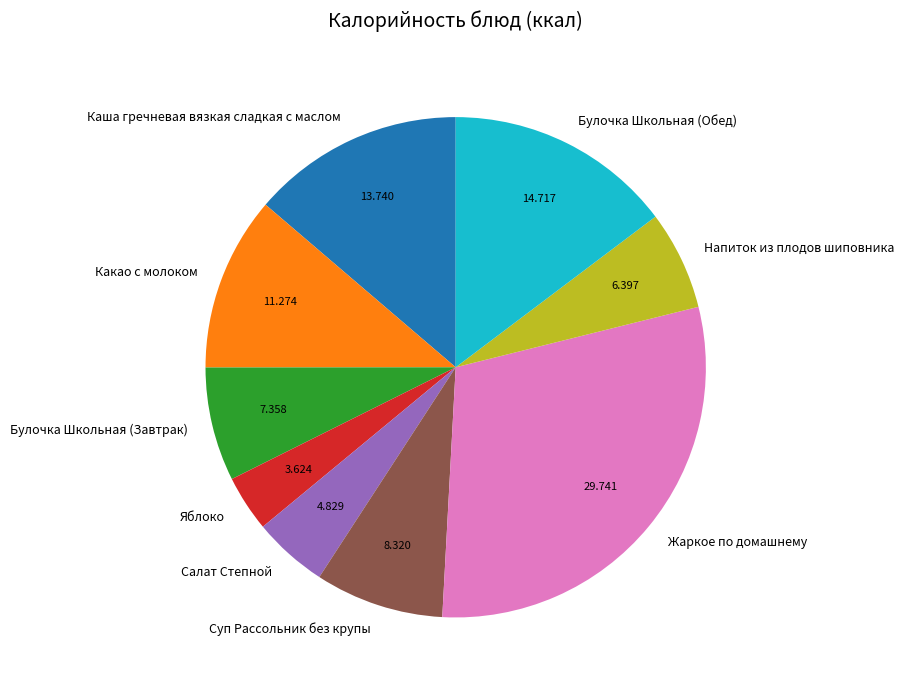

Rank the categories by value from highest to lowest.

Жаркое по домашнему, Булочка Школьная (Обед), Каша гречневая вязкая сладкая с маслом, Какао с молоком, Суп Рассольник без крупы, Булочка Школьная (Завтрак), Напиток из плодов шиповника, Салат Степной, Яблоко